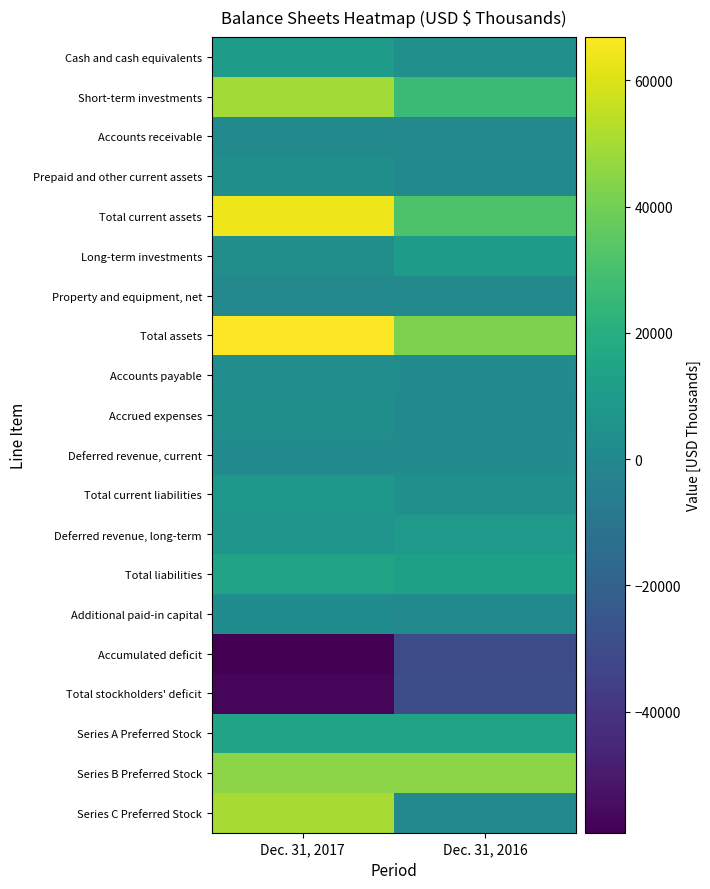

Rank the series by their maximum value, from highest to lowest.

Total assets, Total current assets, Series C Preferred Stock, Short-term investments, Series B Preferred Stock, Total liabilities, Series A Preferred Stock, Long-term investments, Cash and cash equivalents, Deferred revenue, long-term, Total current liabilities, Prepaid and other current assets, Accrued expenses, Accounts payable, Additional paid-in capital, Deferred revenue, current, Accounts receivable, Property and equipment, net, Total stockholders' deficit, Accumulated deficit